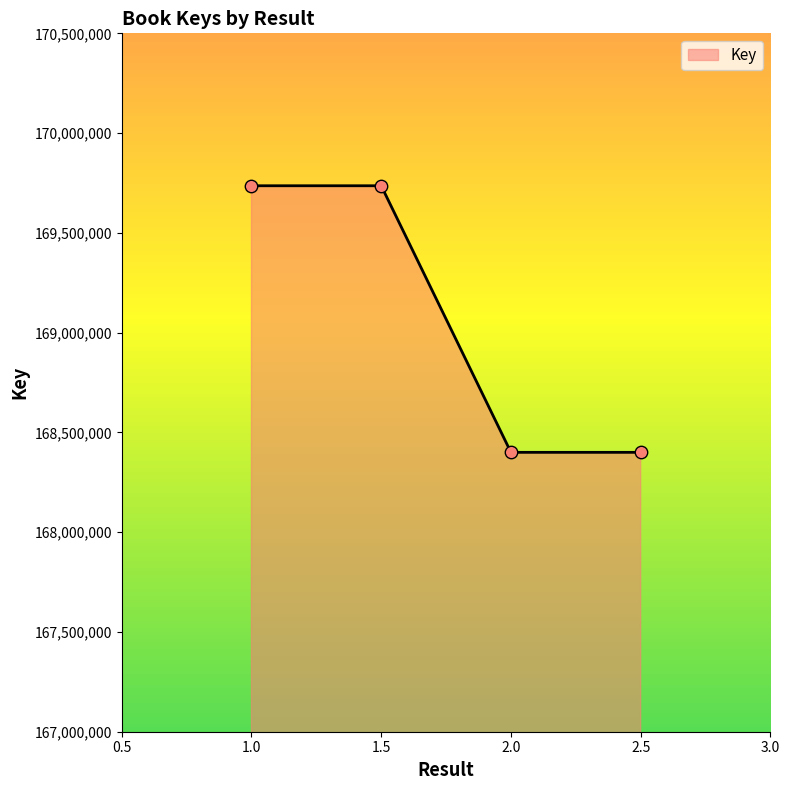

Approximately how many times larger is the value at 1.5 compared to 2.5?

1.0